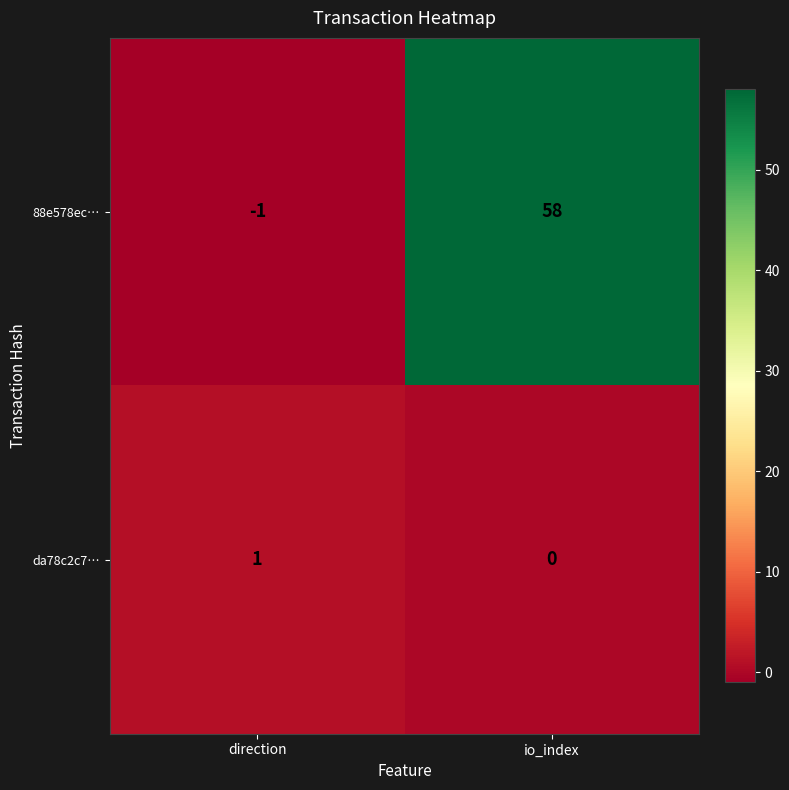

What is the total value across all series at io_index?

58